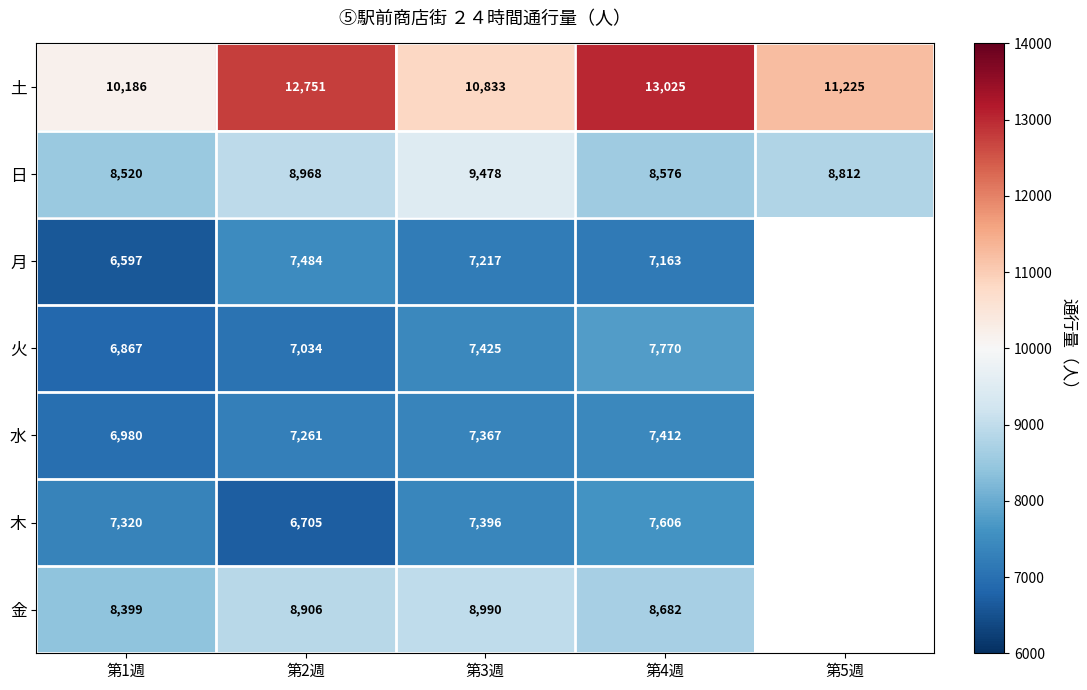

The value of 日 at 第2週 is 8968. True or false?

True